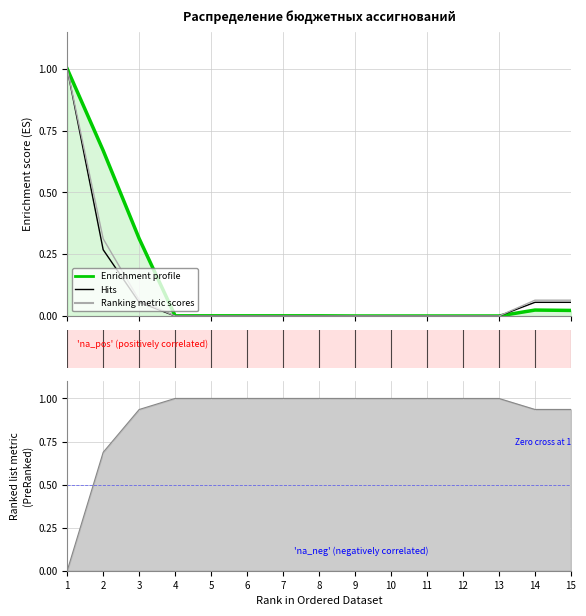

Reading left to right, list all the values displayed in this chart.

Сумма (col_6): 1.0	0.7	0.3	0.0	0.0	0.0	0.0	0.0	0.0	0.0	0.0	0.0	0.0	0.0	0.0
Сумма (col_7): 1.0	0.3	0.1	0.0	0.0	0.0	0.0	0.0	0.0	0.0	0.0	0.0	0.0	0.1	0.1
Сумма (col_8): 1.0	0.3	0.1	0.0	0.0	0.0	0.0	0.0	0.0	0.0	0.0	0.0	0.0	0.1	0.1